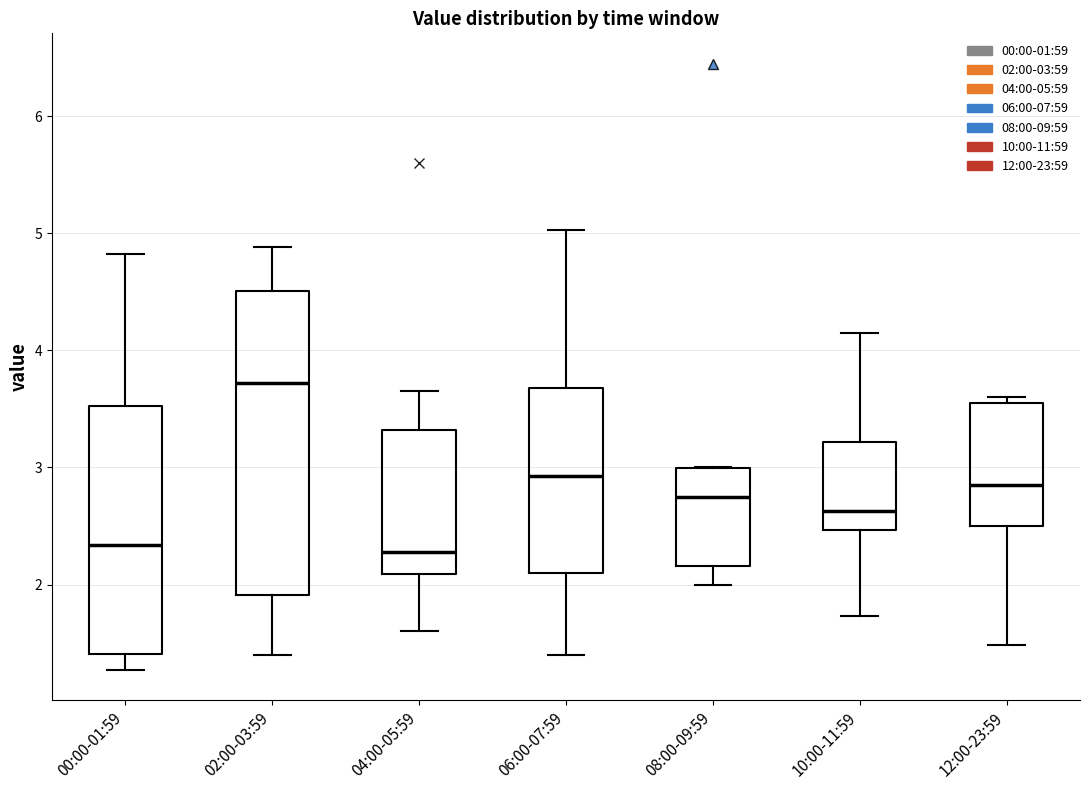

Which box has the highest median line?

02:00-03:59